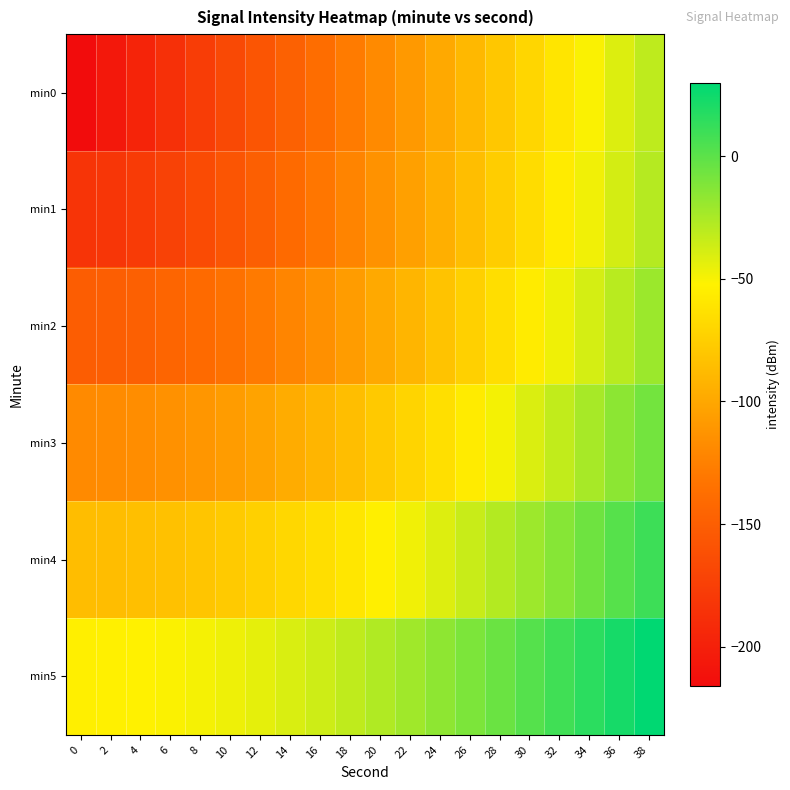

Which has a higher value, 34 or 10?

34